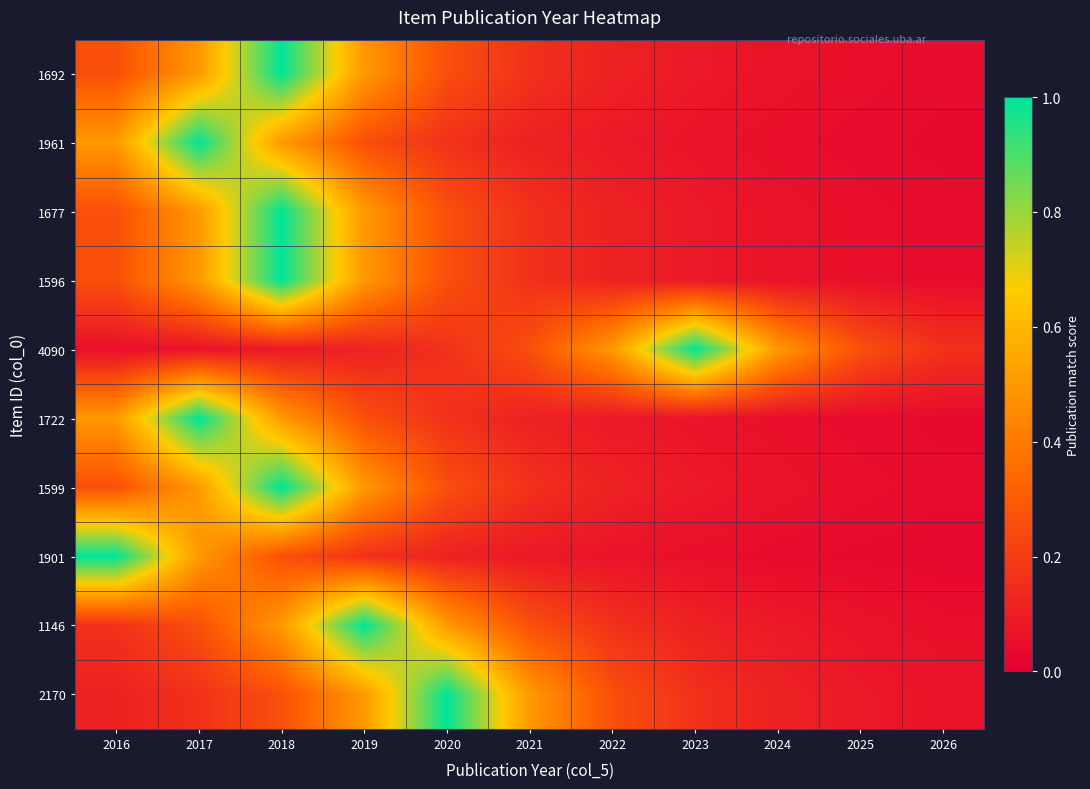

Reading left to right, transcribe all the data shown in this chart.

1692: 2016=0.3	2017=0.5	2018=1.0	2019=0.5	2020=0.3	2021=0.2	2022=0.1	2023=0.1	2024=0.1	2025=0.1	2026=0.0
1961: 2016=0.5	2017=1.0	2018=0.5	2019=0.3	2020=0.2	2021=0.1	2022=0.1	2023=0.1	2024=0.1	2025=0.0	2026=0.0
1677: 2016=0.3	2017=0.5	2018=1.0	2019=0.5	2020=0.3	2021=0.2	2022=0.1	2023=0.1	2024=0.1	2025=0.1	2026=0.0
1596: 2016=0.3	2017=0.5	2018=1.0	2019=0.5	2020=0.3	2021=0.2	2022=0.1	2023=0.1	2024=0.1	2025=0.1	2026=0.0
4090: 2016=0.1	2017=0.1	2018=0.1	2019=0.1	2020=0.2	2021=0.3	2022=0.5	2023=1.0	2024=0.5	2025=0.3	2026=0.2
1722: 2016=0.5	2017=1.0	2018=0.5	2019=0.3	2020=0.2	2021=0.1	2022=0.1	2023=0.1	2024=0.1	2025=0.0	2026=0.0
1599: 2016=0.3	2017=0.5	2018=1.0	2019=0.5	2020=0.3	2021=0.2	2022=0.1	2023=0.1	2024=0.1	2025=0.1	2026=0.0
1901: 2016=1.0	2017=0.5	2018=0.3	2019=0.2	2020=0.1	2021=0.1	2022=0.1	2023=0.1	2024=0.0	2025=0.0	2026=0.0
1146: 2016=0.2	2017=0.3	2018=0.5	2019=1.0	2020=0.5	2021=0.3	2022=0.2	2023=0.1	2024=0.1	2025=0.1	2026=0.1
2170: 2016=0.1	2017=0.2	2018=0.3	2019=0.5	2020=1.0	2021=0.5	2022=0.3	2023=0.2	2024=0.1	2025=0.1	2026=0.1